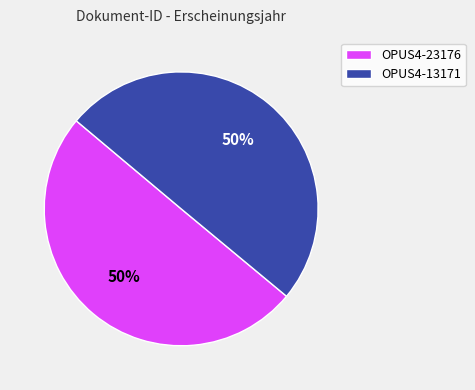

Is the sum of OPUS4-23176 and OPUS4-13171 greater than half?

Yes